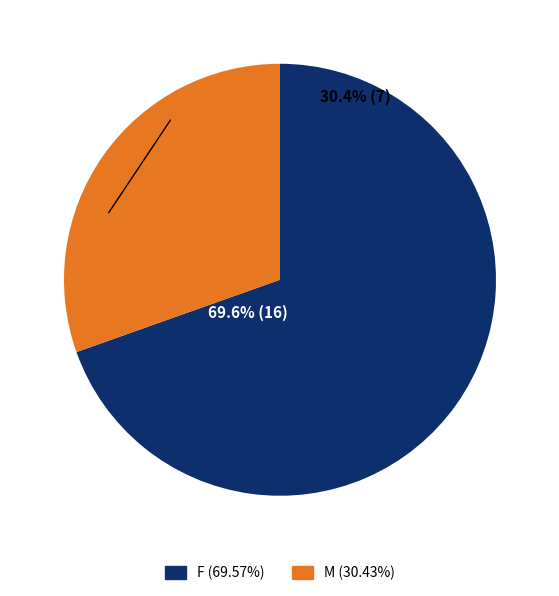

What is the largest slice in the pie chart?

F